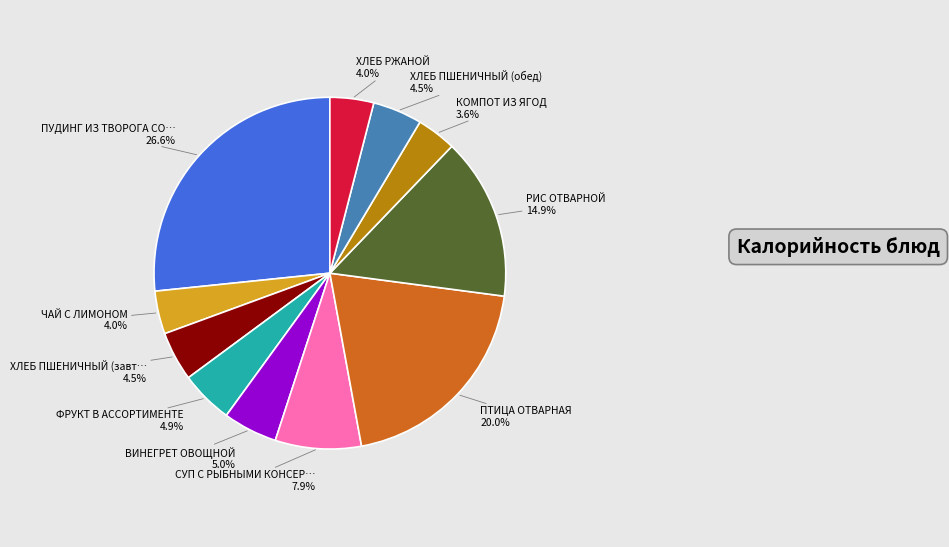

Is there a majority slice in this chart?

No